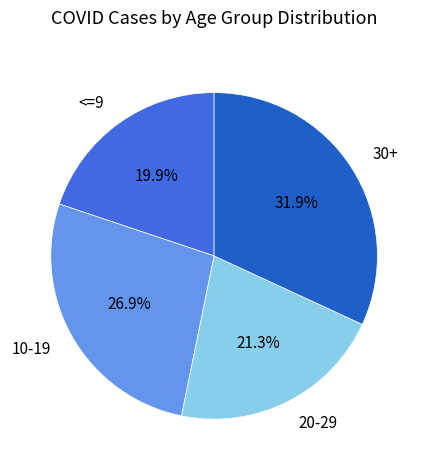

Is 20-29 the majority of the pie?

No